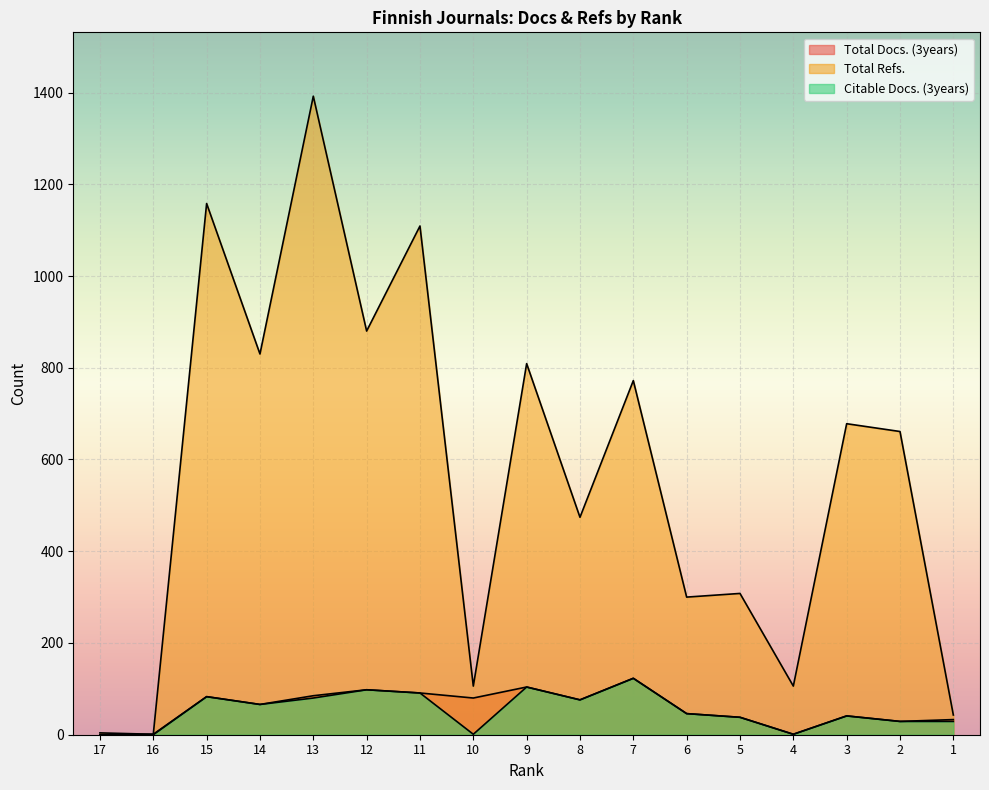

How many positive values does the Total Docs. (3years) series have?

16